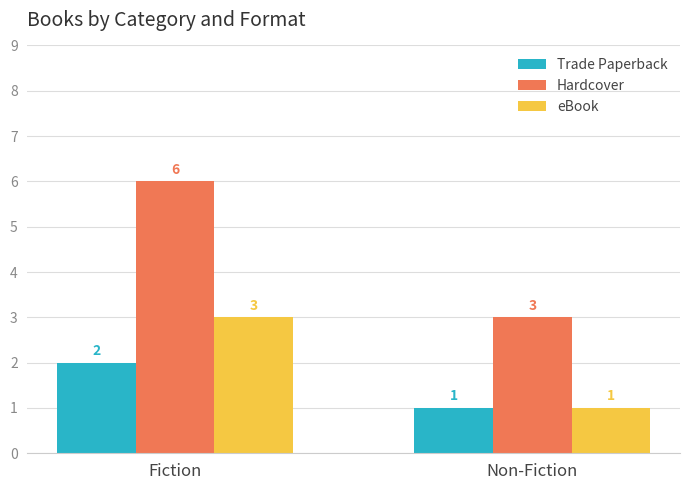

The Trade Paperback series shows 1 at Fiction. True or false?

False